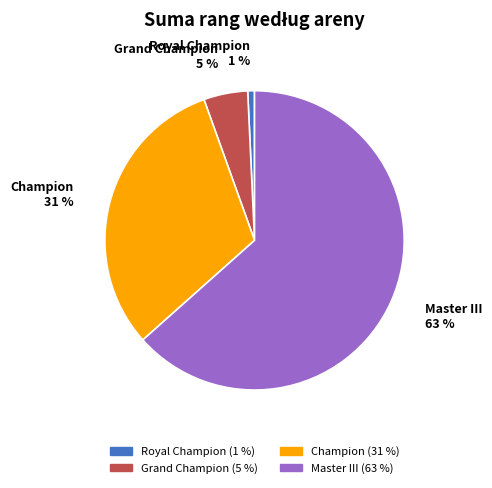

How many slices are in this pie chart?

4